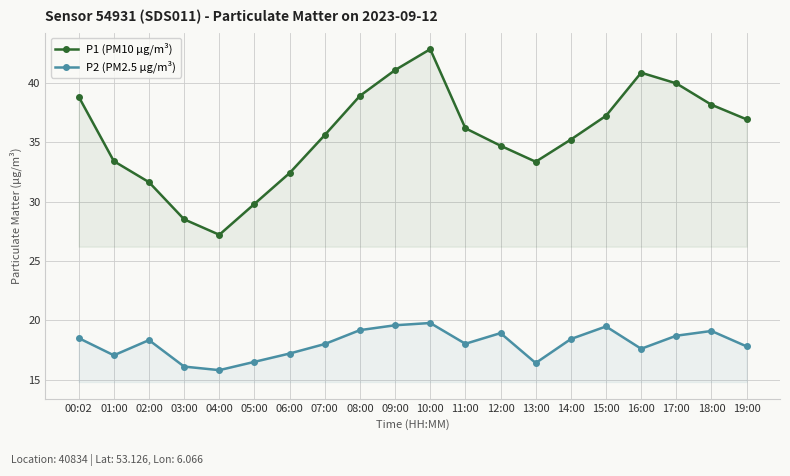

What is the total value across all series at 02:00?

50.0